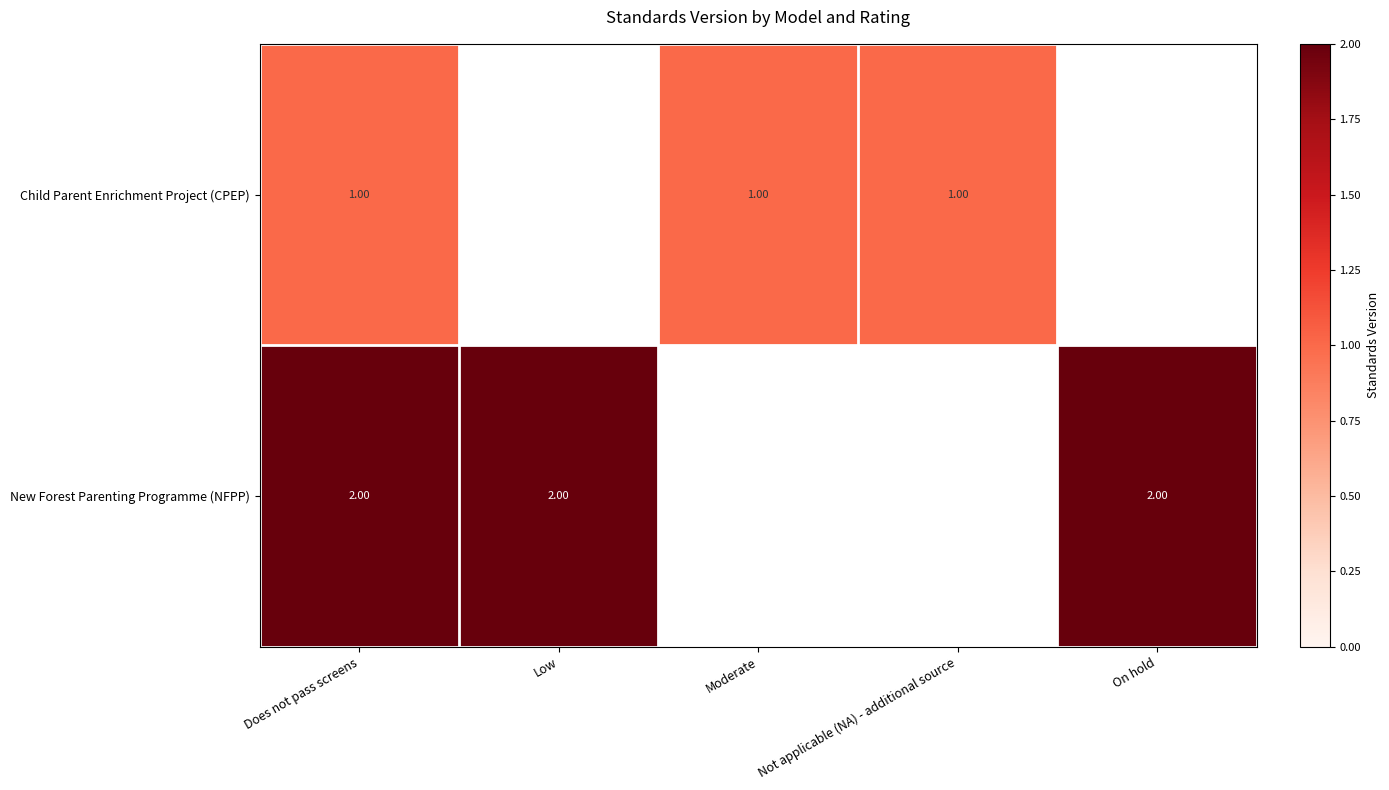

At which category is the sum across all series the highest?

Does not pass screens